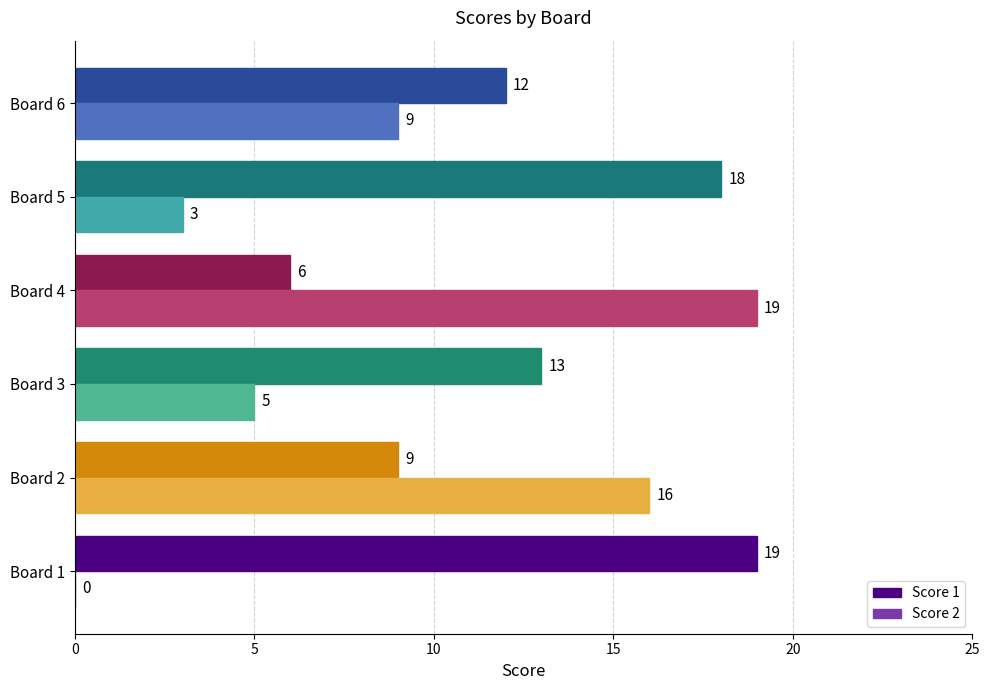

Which series changed the most between Board 1 and Board 6?

Score 2